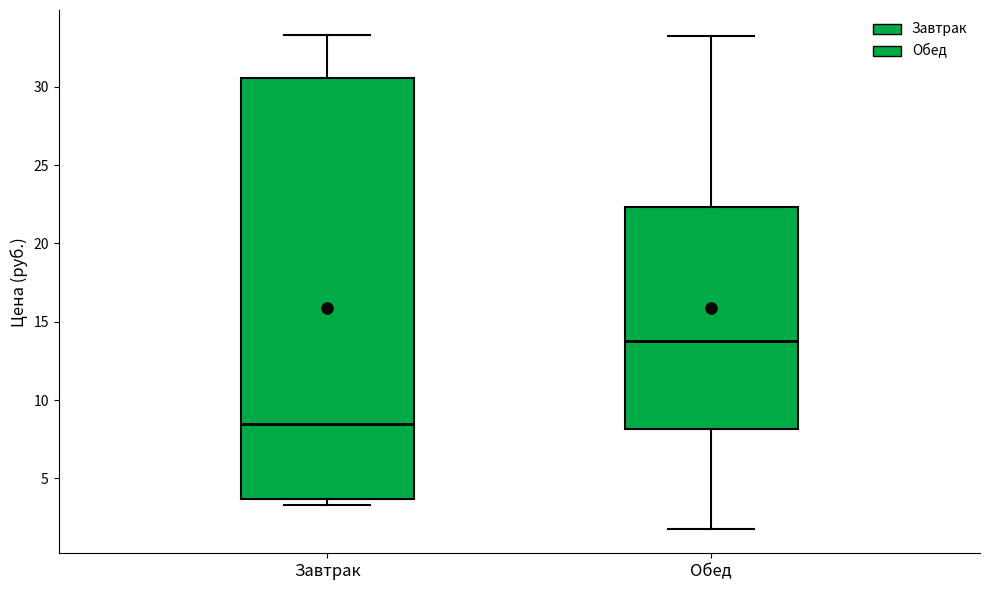

Which box is the tallest, from its lower edge to its upper edge?

Завтрак